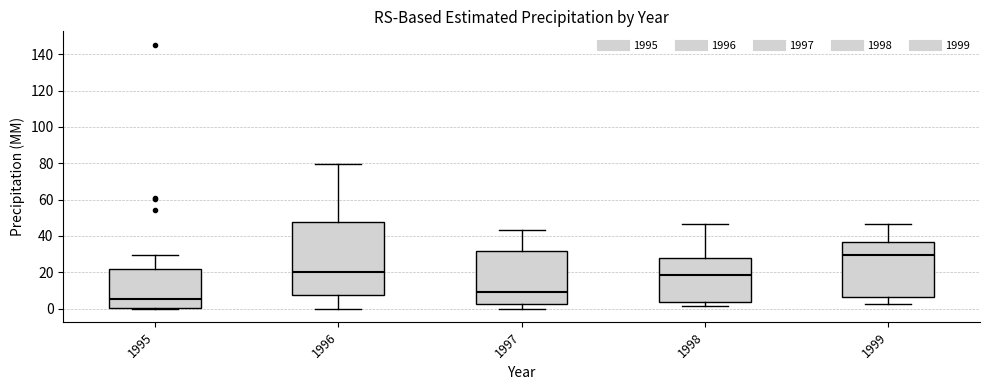

Where does the median line of the box at x = 1998 sit on the y-axis? The values are not printed on the chart, so give them approximately, as read against the axis.

18